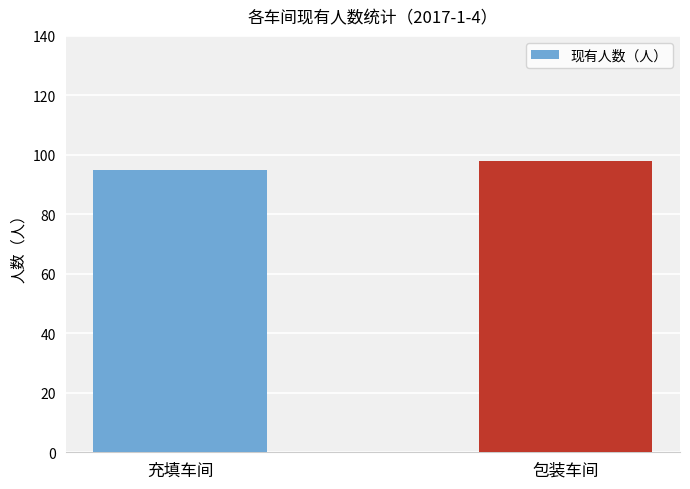

At which label is the value closest to 96?

充填车间